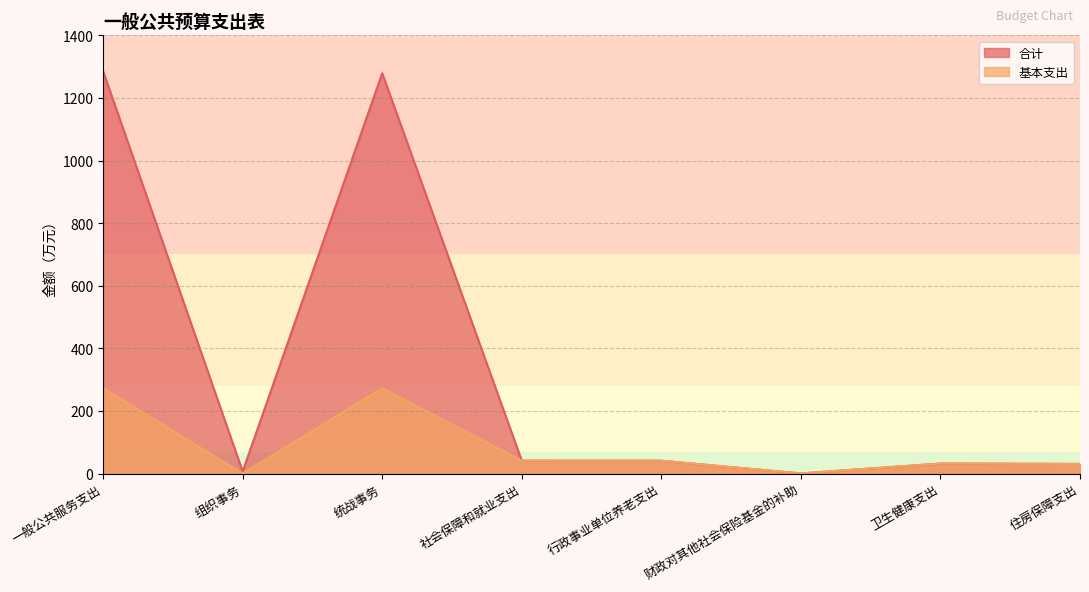

True or false: 合计 and 基本支出 cross at least once.

False